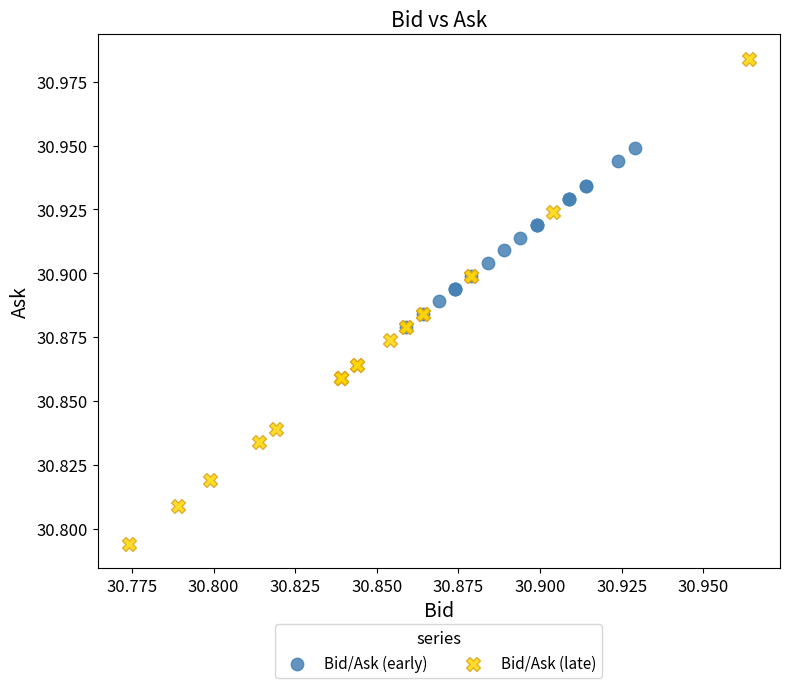

Which series contains the highest Y value?

Bid/Ask (late)